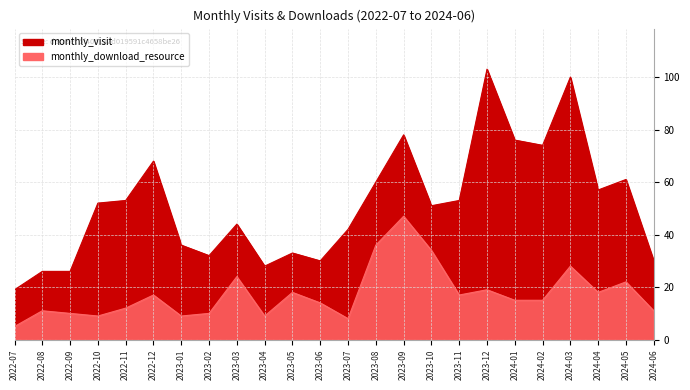

The value of monthly_download_resource at 2023-05 is 18. True or false?

True